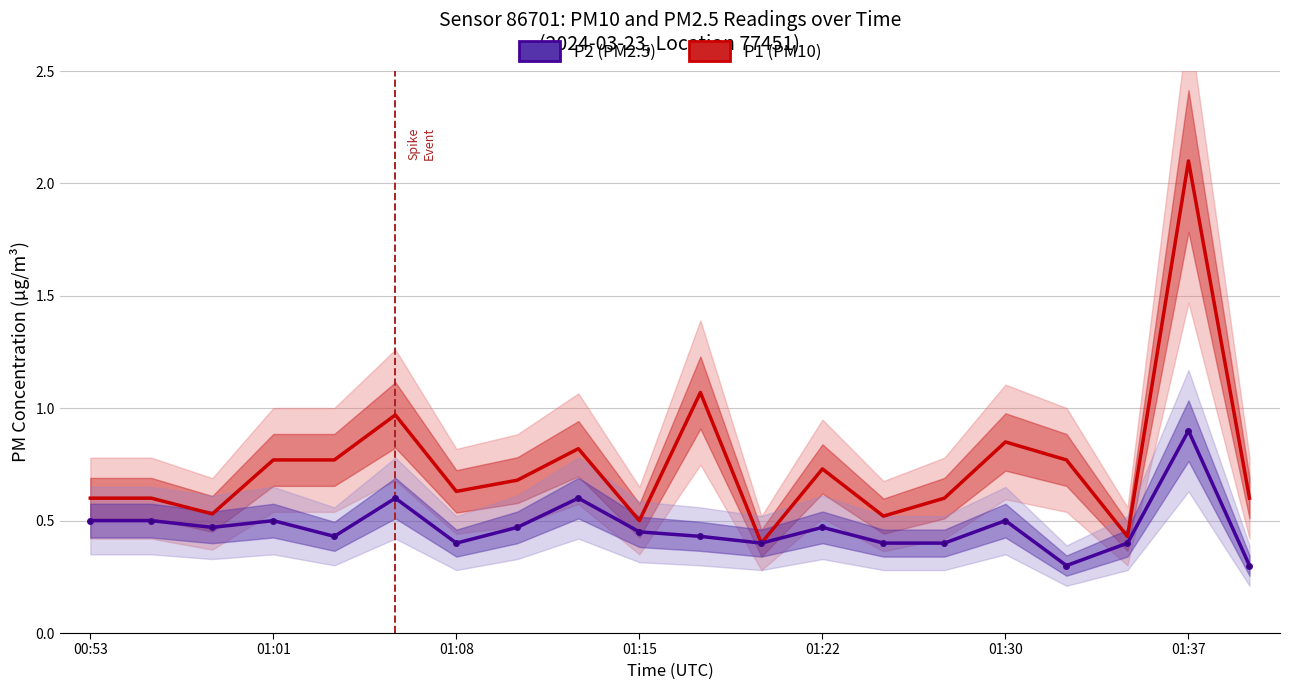

At how many categories does at least one series exceed 1?

2